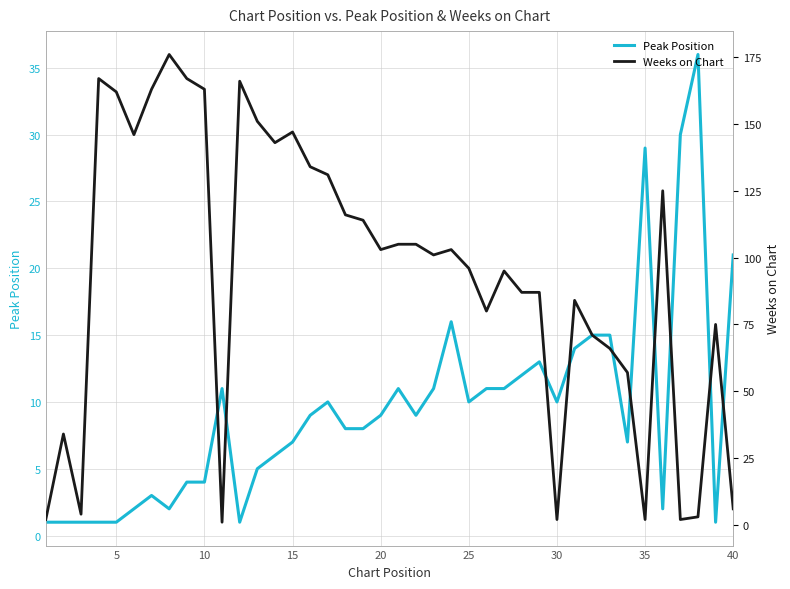

The Peak Position series shows 7 at 15. True or false?

True